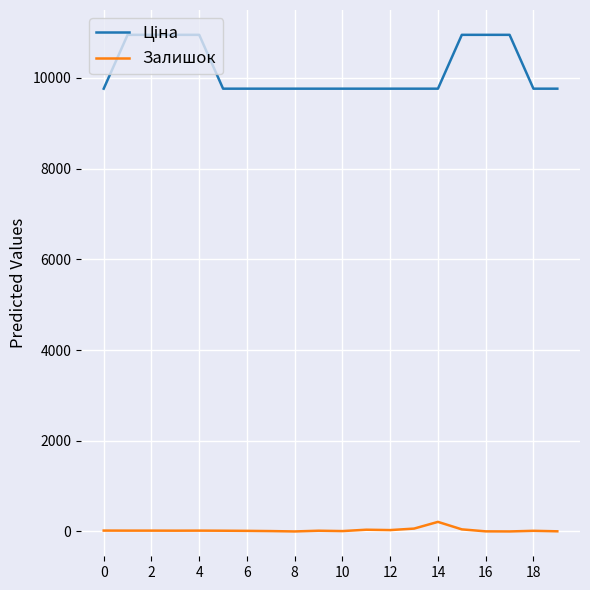

What is the maximum value shown in the chart?

10952.0